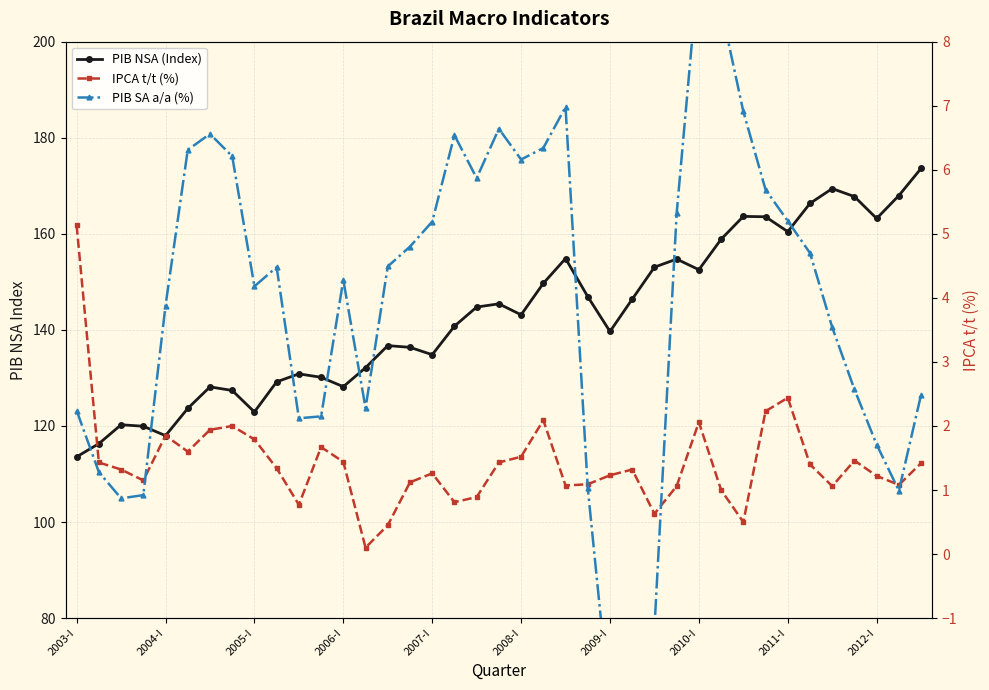

What position from the right is 10?

29